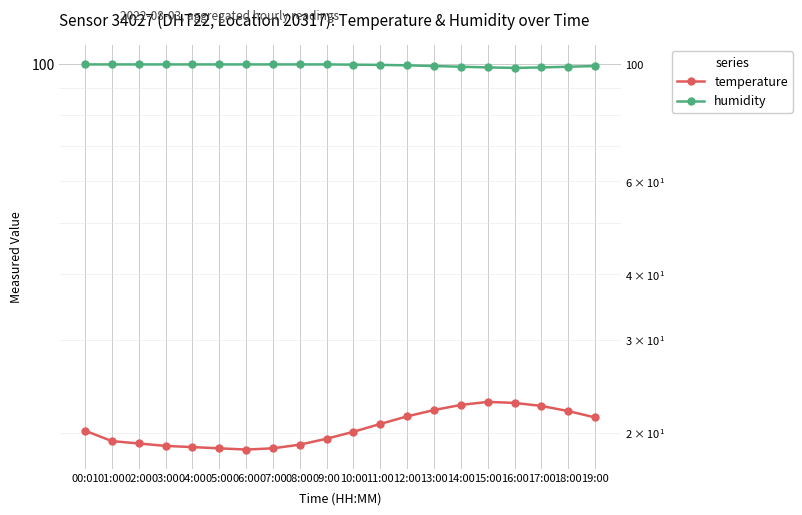

Is this an area chart (filled region under the line)?

No